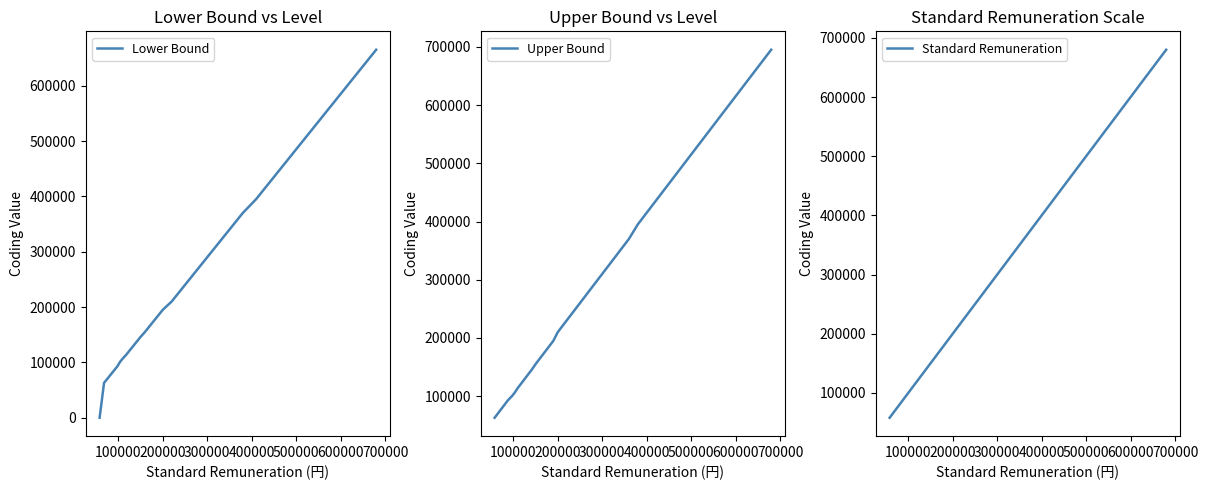

True or false: Standard Remuneration and Lower Bound cross at least once.

False